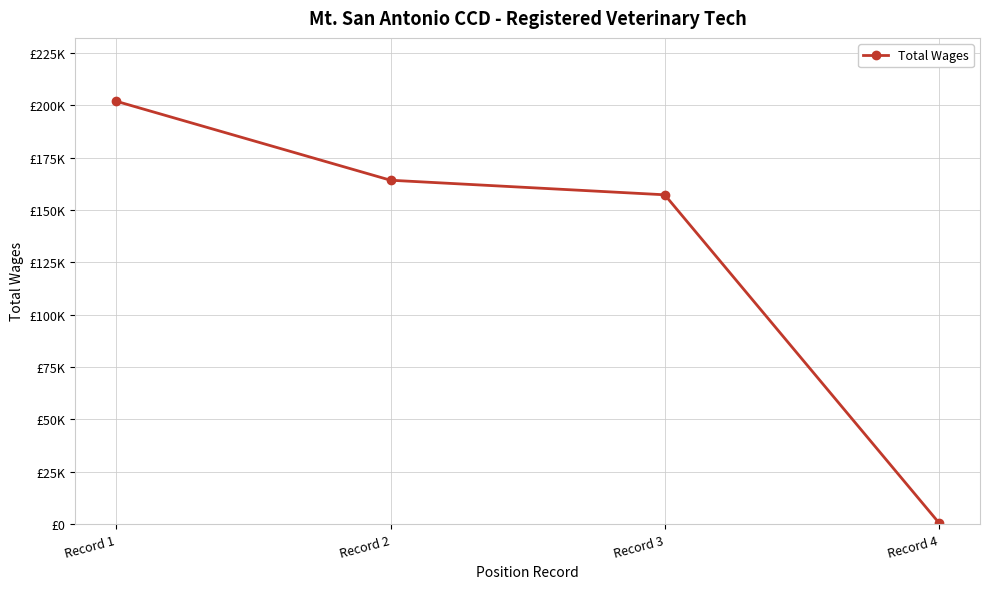

Reading right to left, transcribe all the data shown in this chart.

Record 4=592	Record 3=157219	Record 2=164176	Record 1=201879